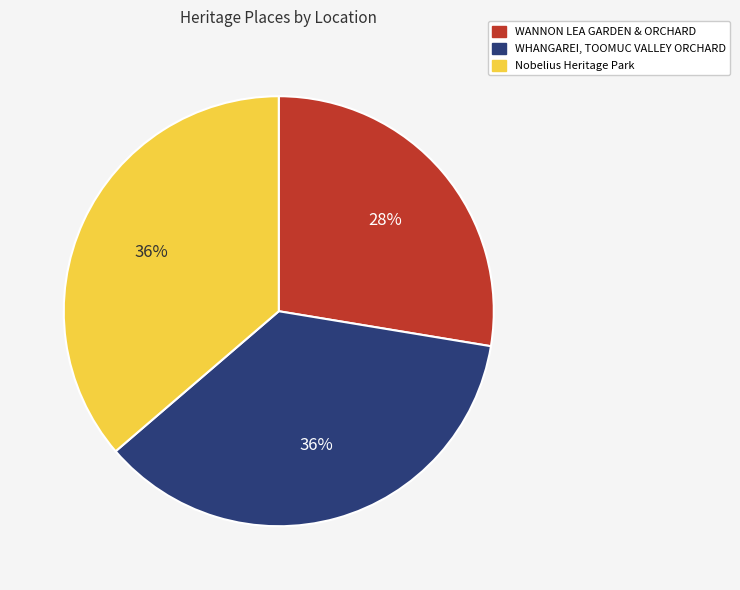

Which category has the smallest portion of the pie?

WANNON LEA GARDEN & ORCHARD